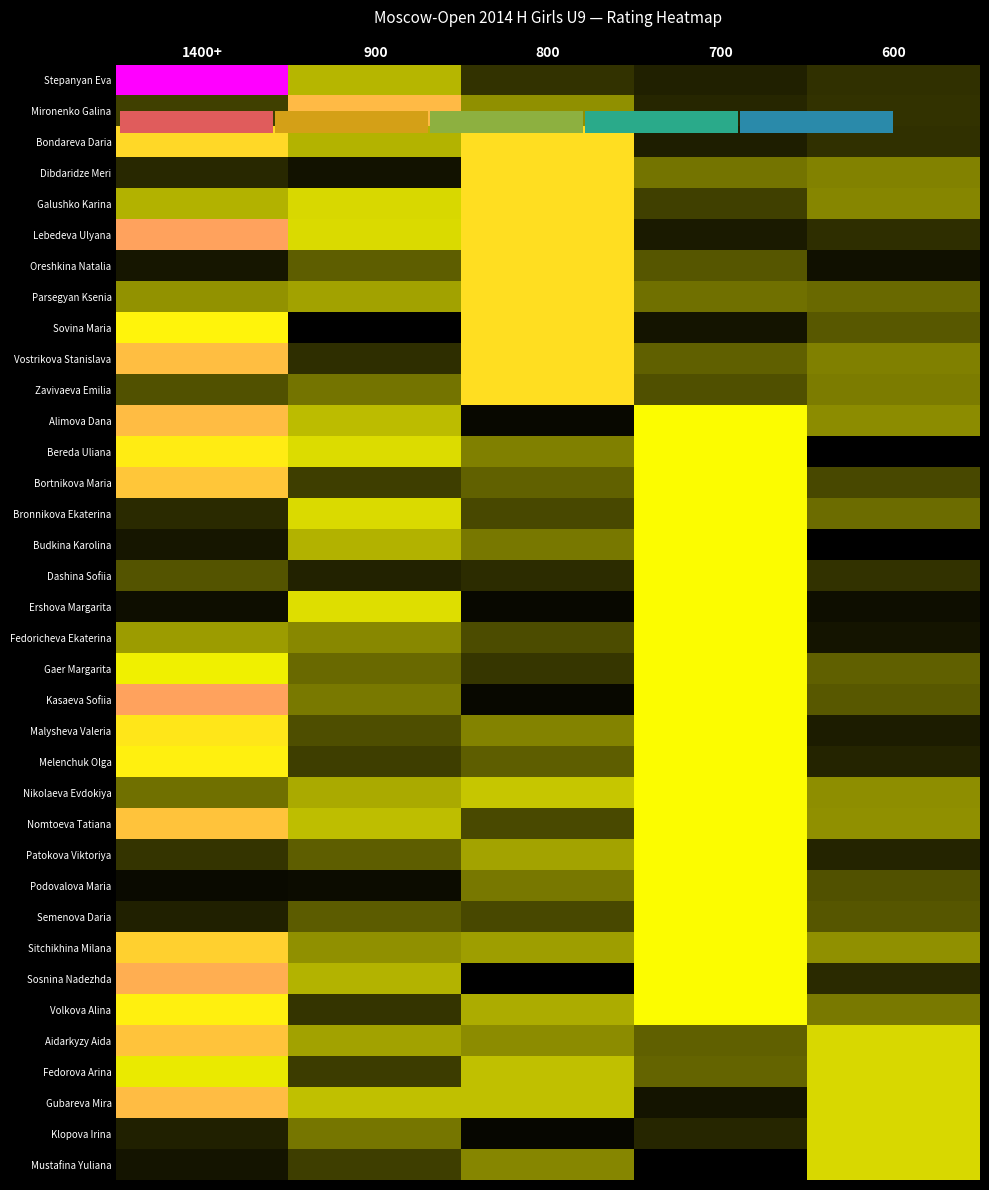

Which has a higher value, 1400+ or 700?

1400+